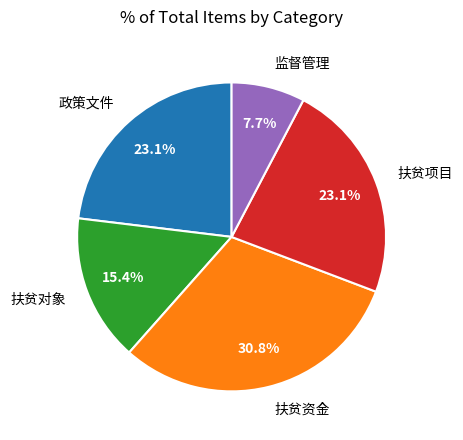

The 监督管理 slice represents 1% of the pie. True or false?

False